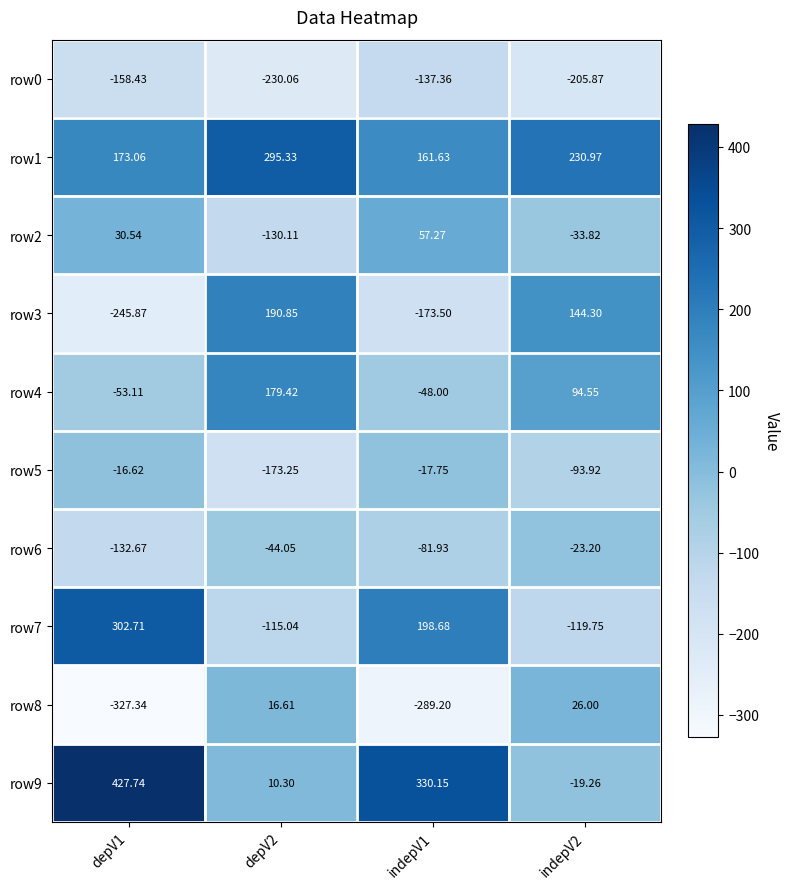

Is the value of row2 at indepV1 greater than the value of row7 at indepV1?

No